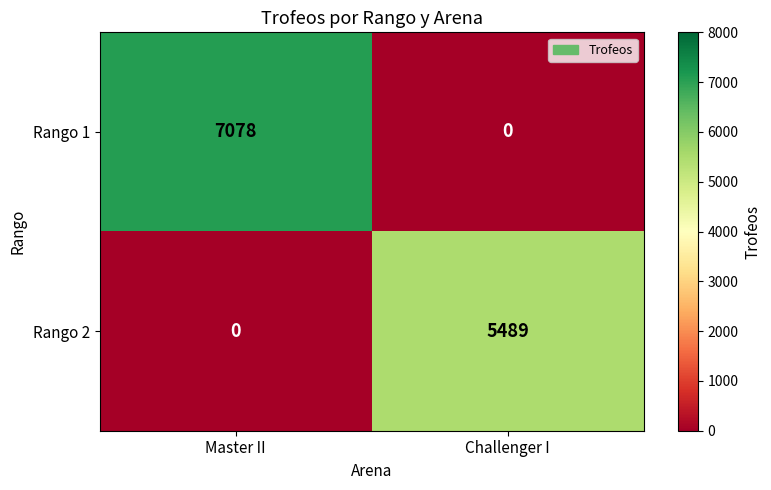

What value does the Rango 1 series have at Master II?

7078